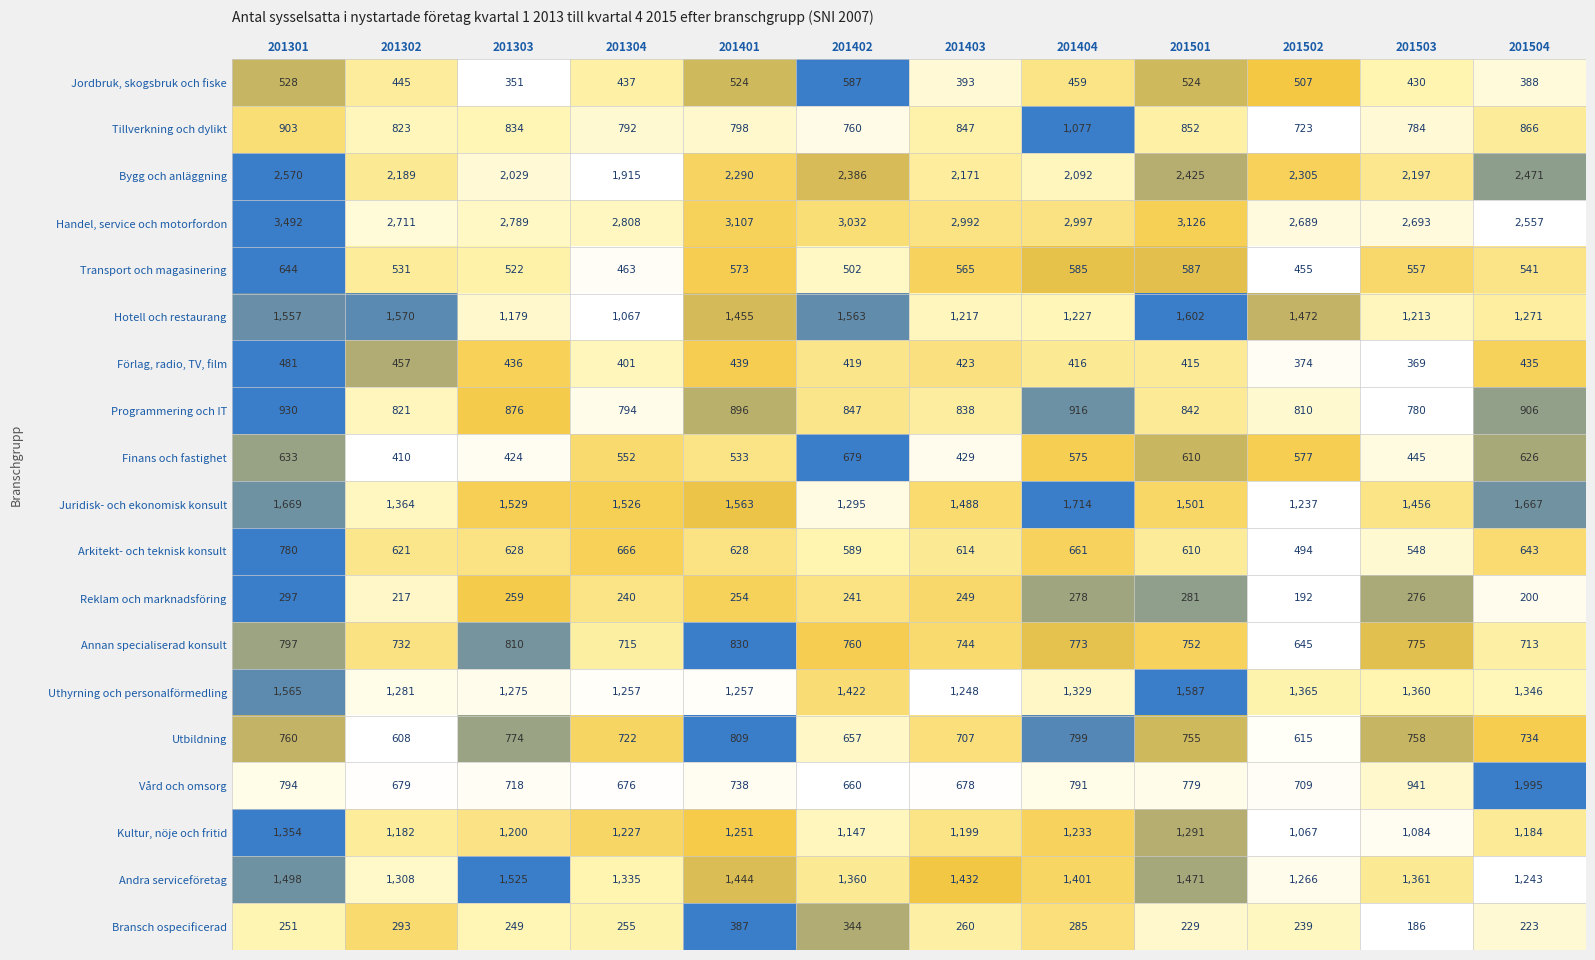

At which category is the sum across all series the highest?

201301